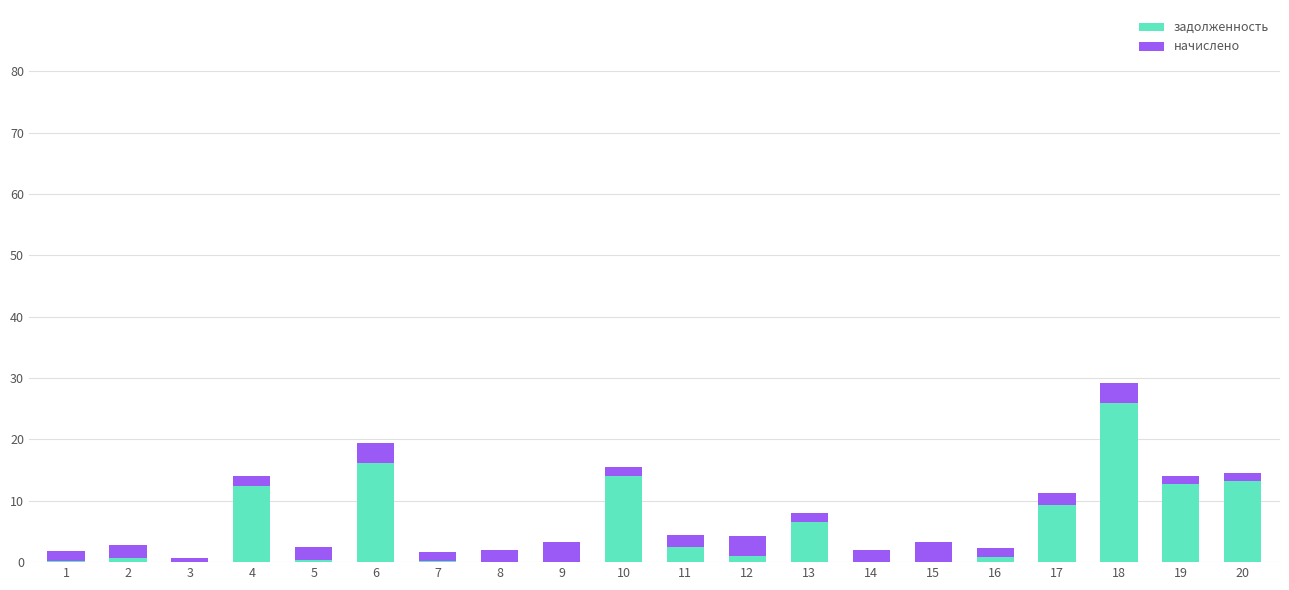

Are the bars grouped side by side (vs. stacked)?

No